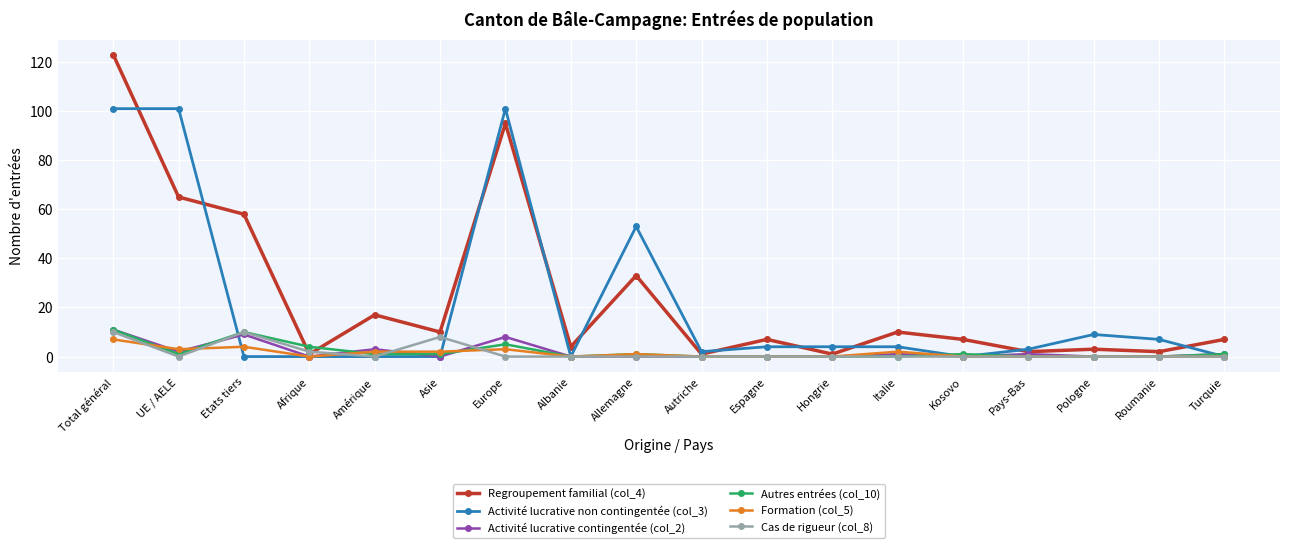

What position from the right is Kosovo?

5